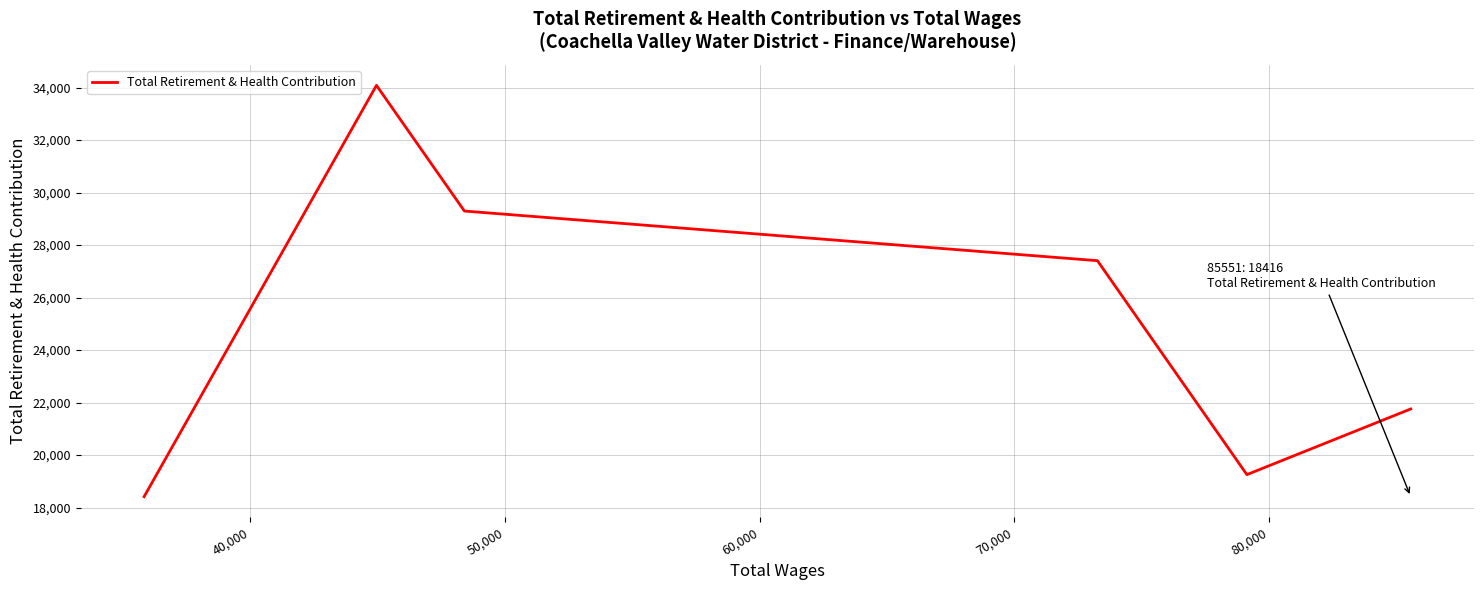

How many interior local peaks (higher than both neighbors) does the data have?

1